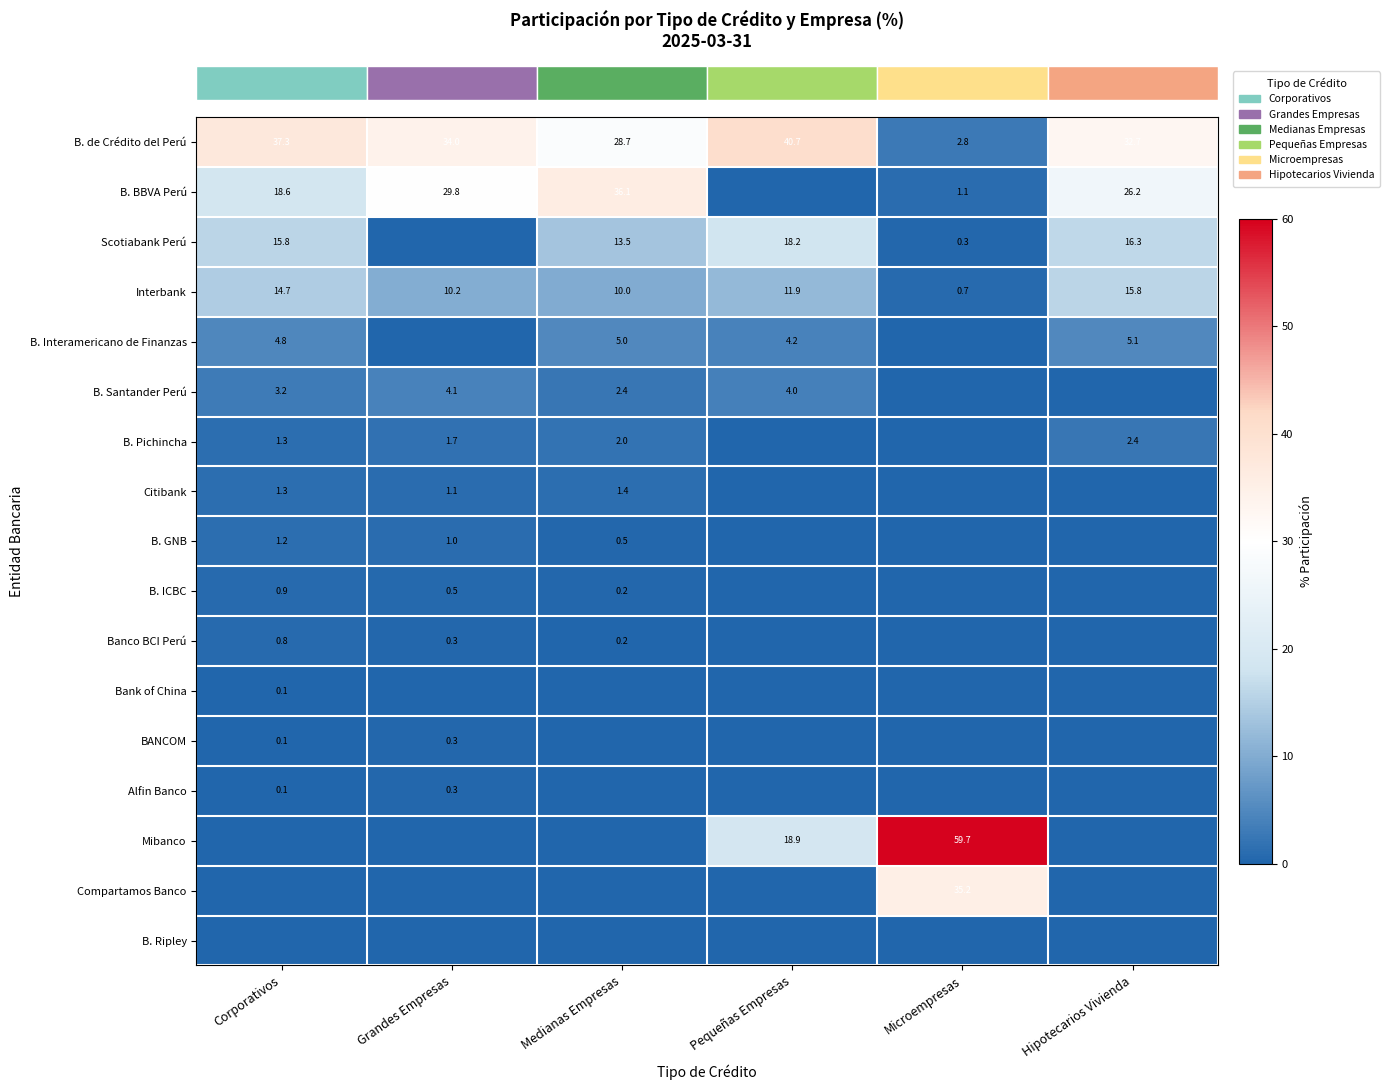

Between Grandes Empresas and Pequeñas Empresas, which is larger?

Pequeñas Empresas